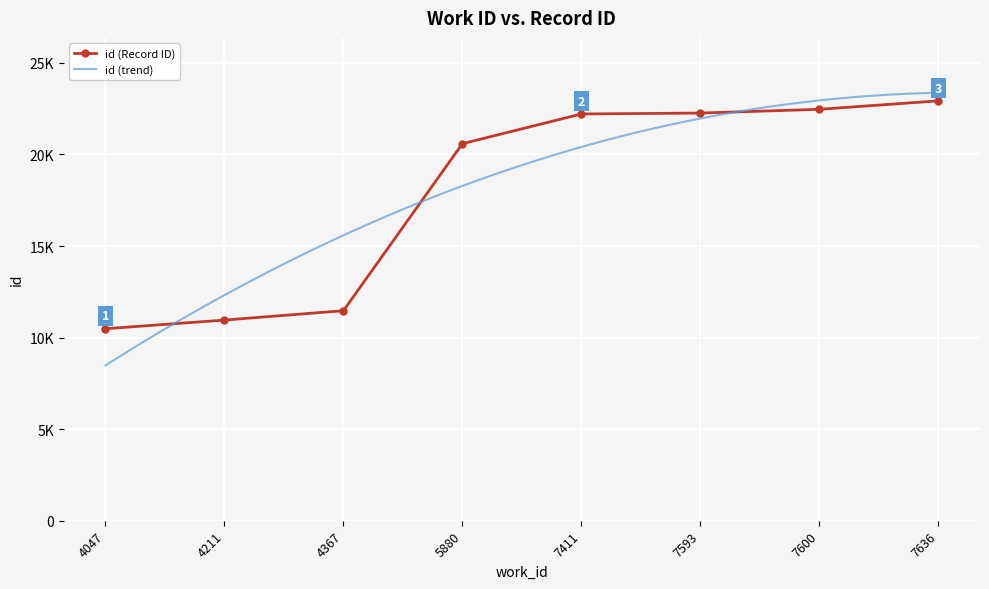

Approximately how many times larger is the value at 7593 compared to 7636?

1.0